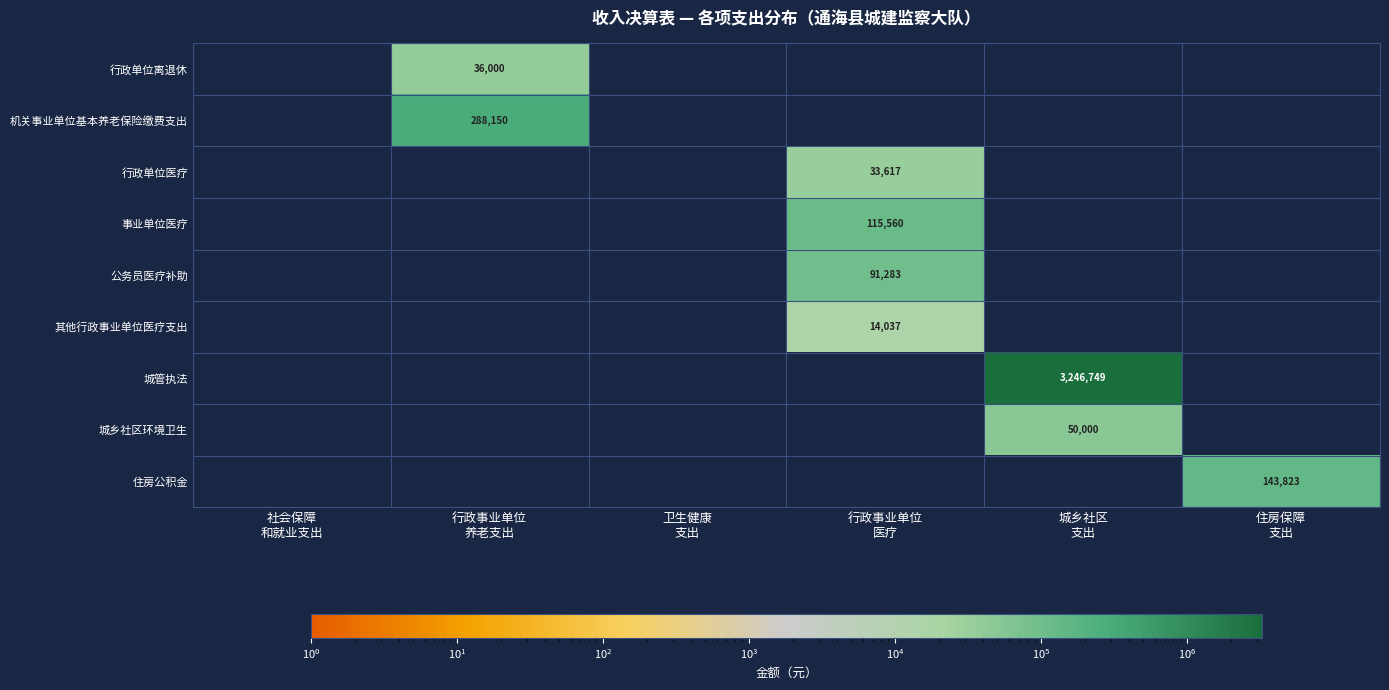

Which series has the largest range (max minus min)?

城管执法